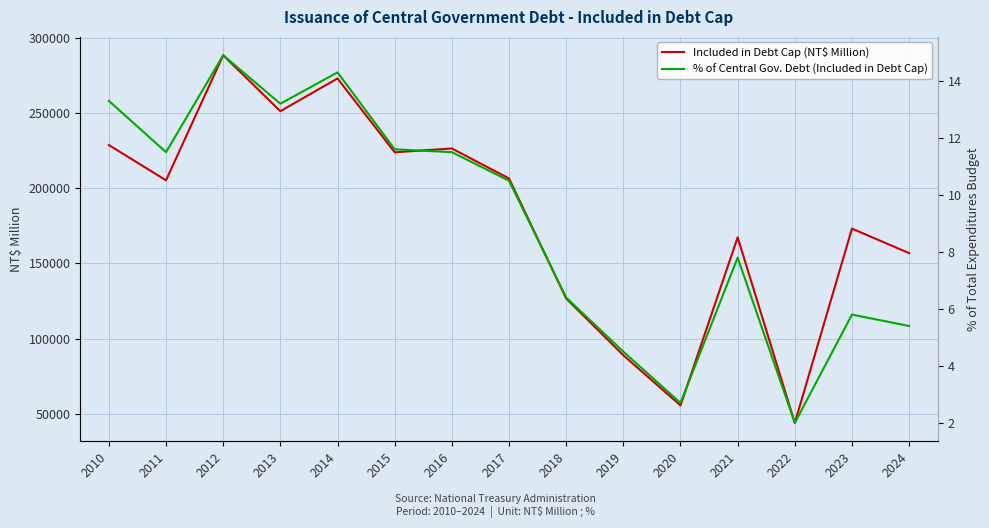

Reading left to right, extract all data points from this chart.

Included in Debt Cap (NT$ Million): 228765.0	205301.0	288500.0	251308.0	273071.0	223933.0	226489.0	206545.0	126686.0	88915.0	55541.0	167379.0	43904.0	173177.0	156826.0
% of Central Gov. Debt (Included in Debt Cap): 13.3	11.5	14.9	13.2	14.3	11.6	11.5	10.5	6.4	4.5	2.7	7.8	2.0	5.8	5.4